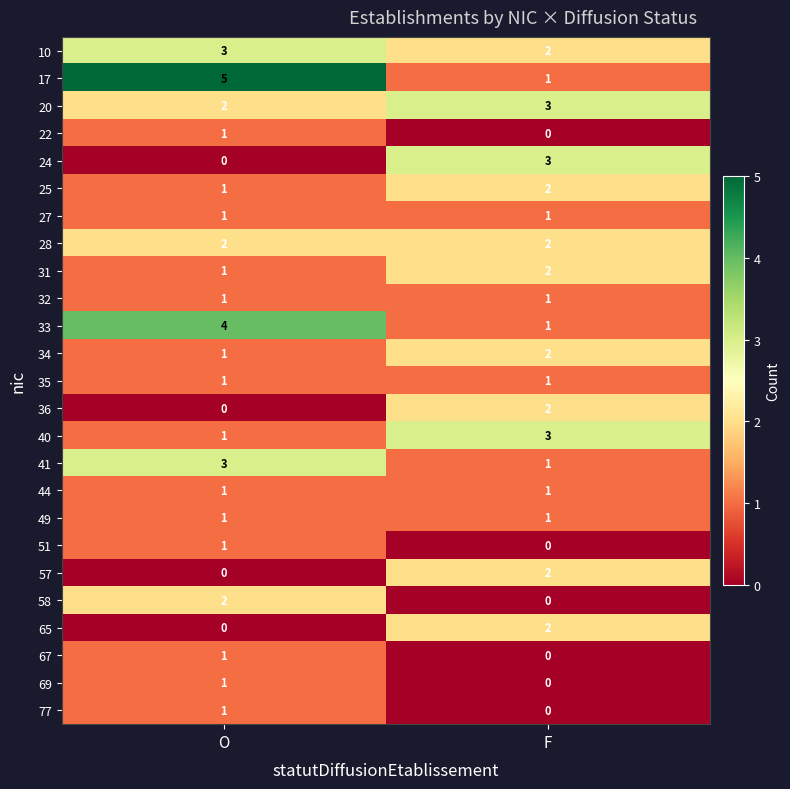

What is the sum of all 40 values?

4